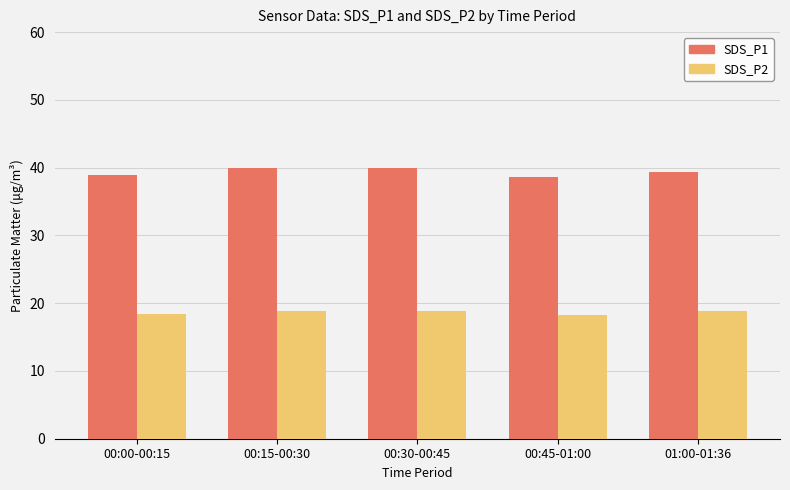

At 01:00-01:36, list the series in order from largest to smallest.

SDS_P1, SDS_P2